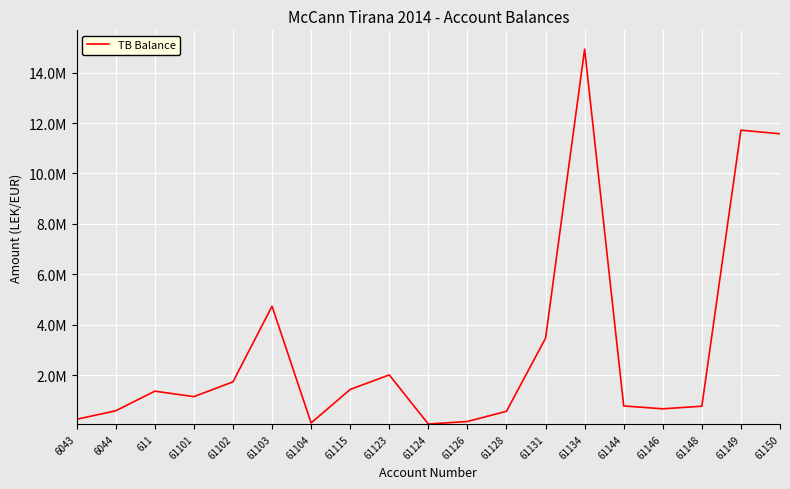

Does the chart display data point markers on the line(s)?

No